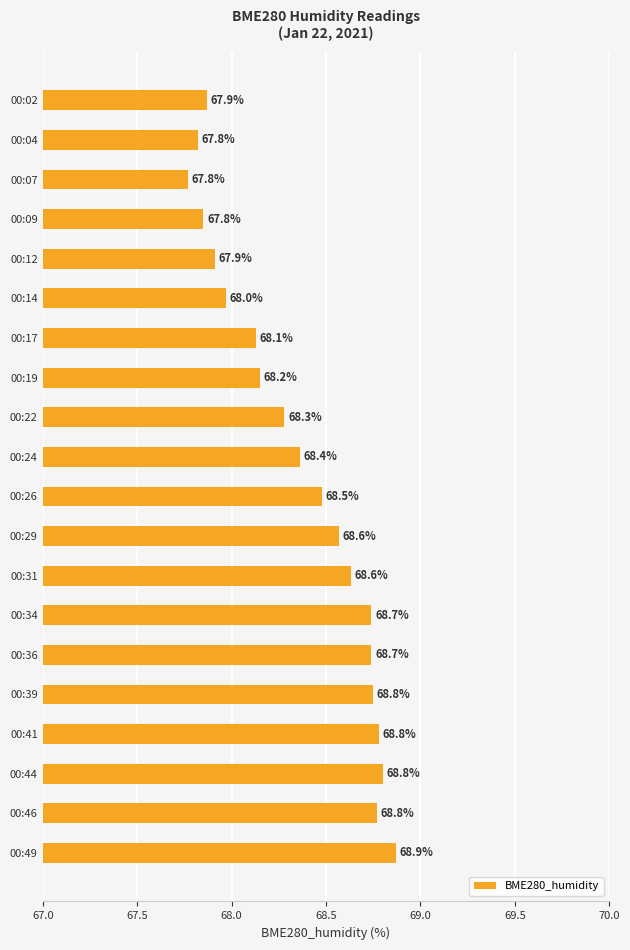

How many data points are less than 68?

6